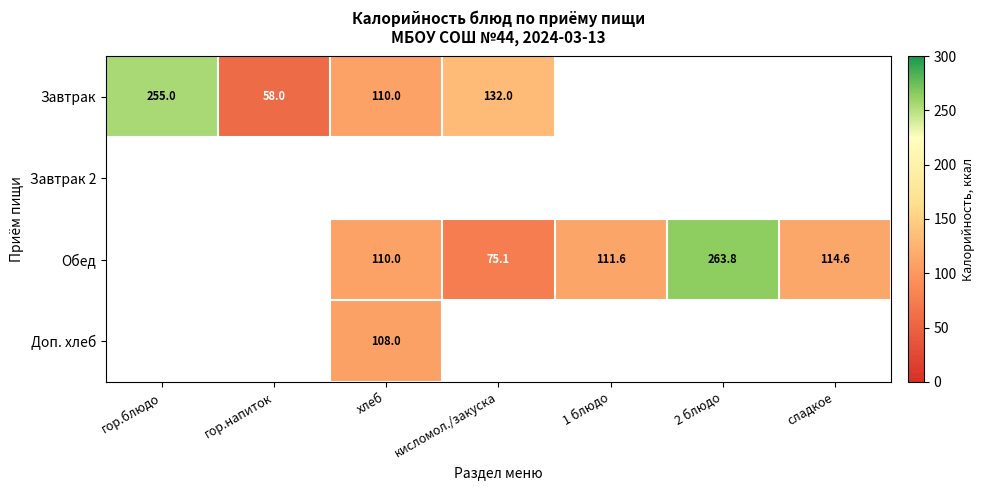

True or false: Завтрак has a value of 83.1 at гор.напиток.

False